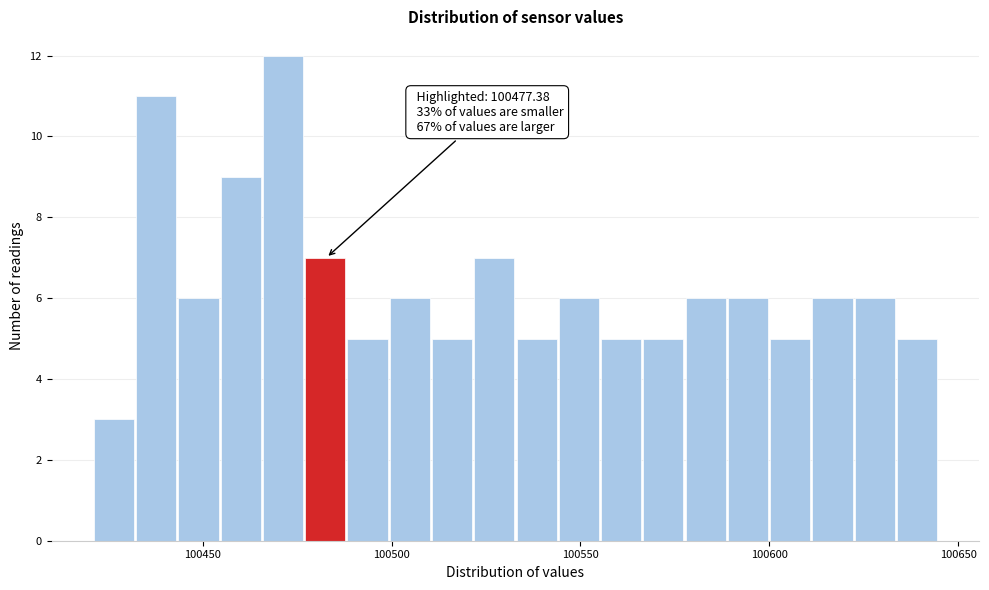

Around what value on the x-axis is the tallest bar? Give the approximate position of its centre, as read against the axis.

100470